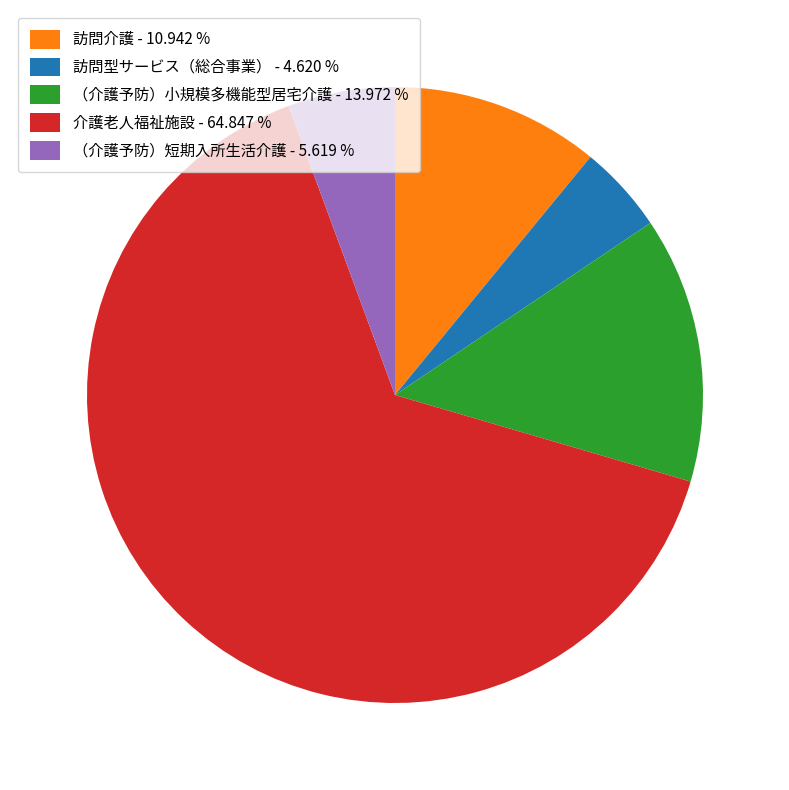

Approximately how many times larger is the value at 介護老人福祉施設 compared to 訪問介護?

5.9